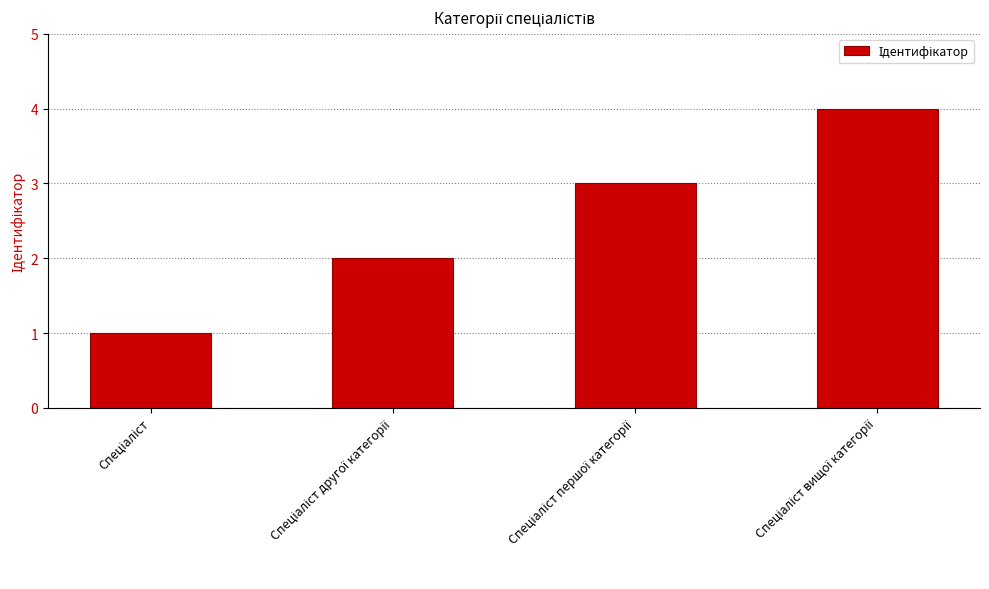

What is the sum of all values?

10